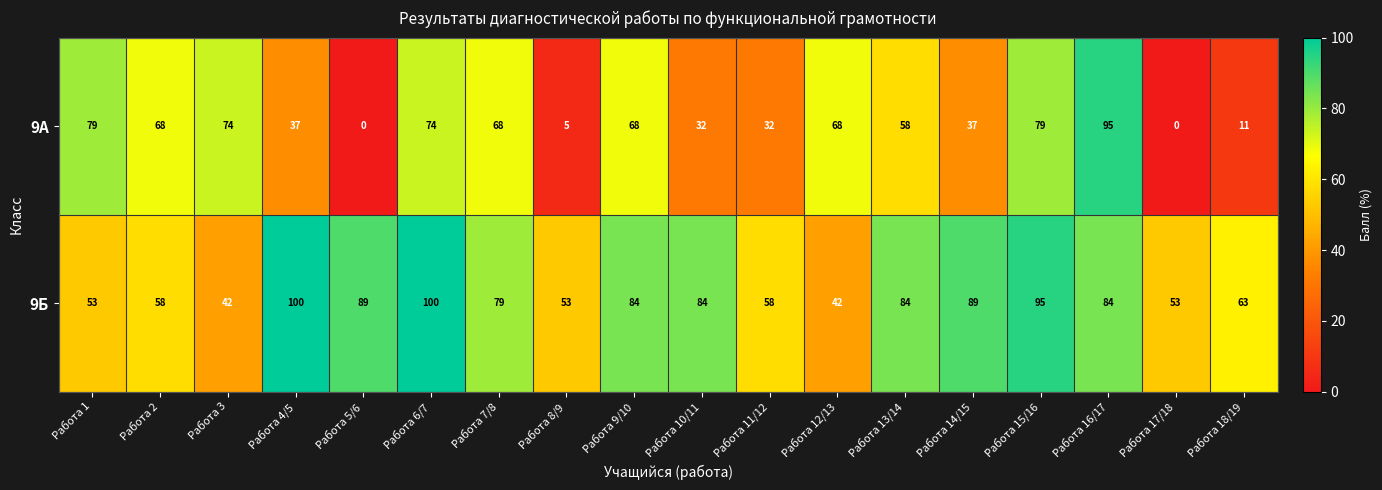

Rank the series by their average value, from lowest to highest.

9А, 9Б